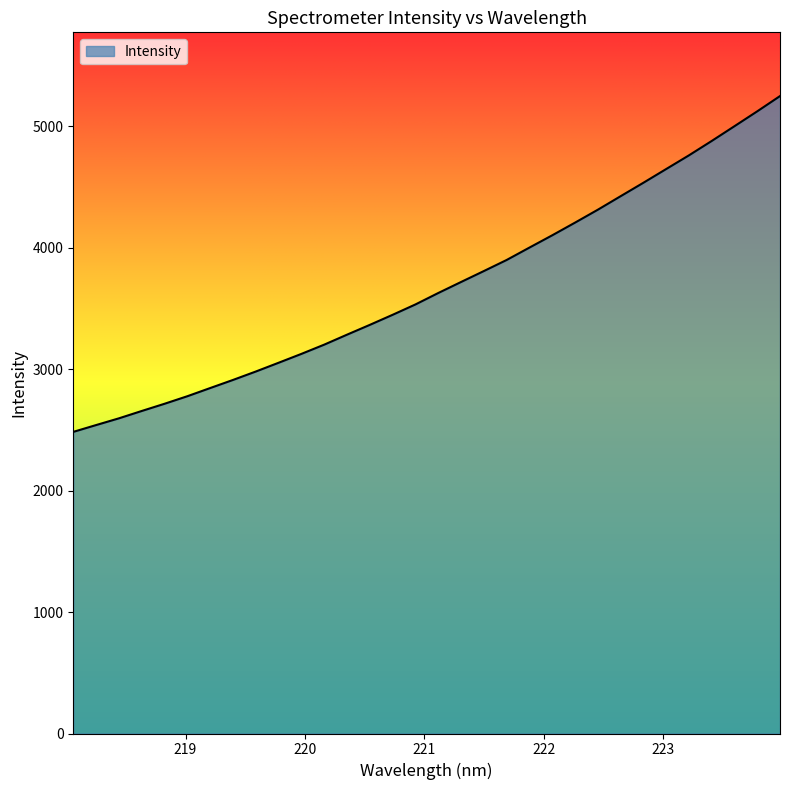

What is the smallest value displayed?

2484.1